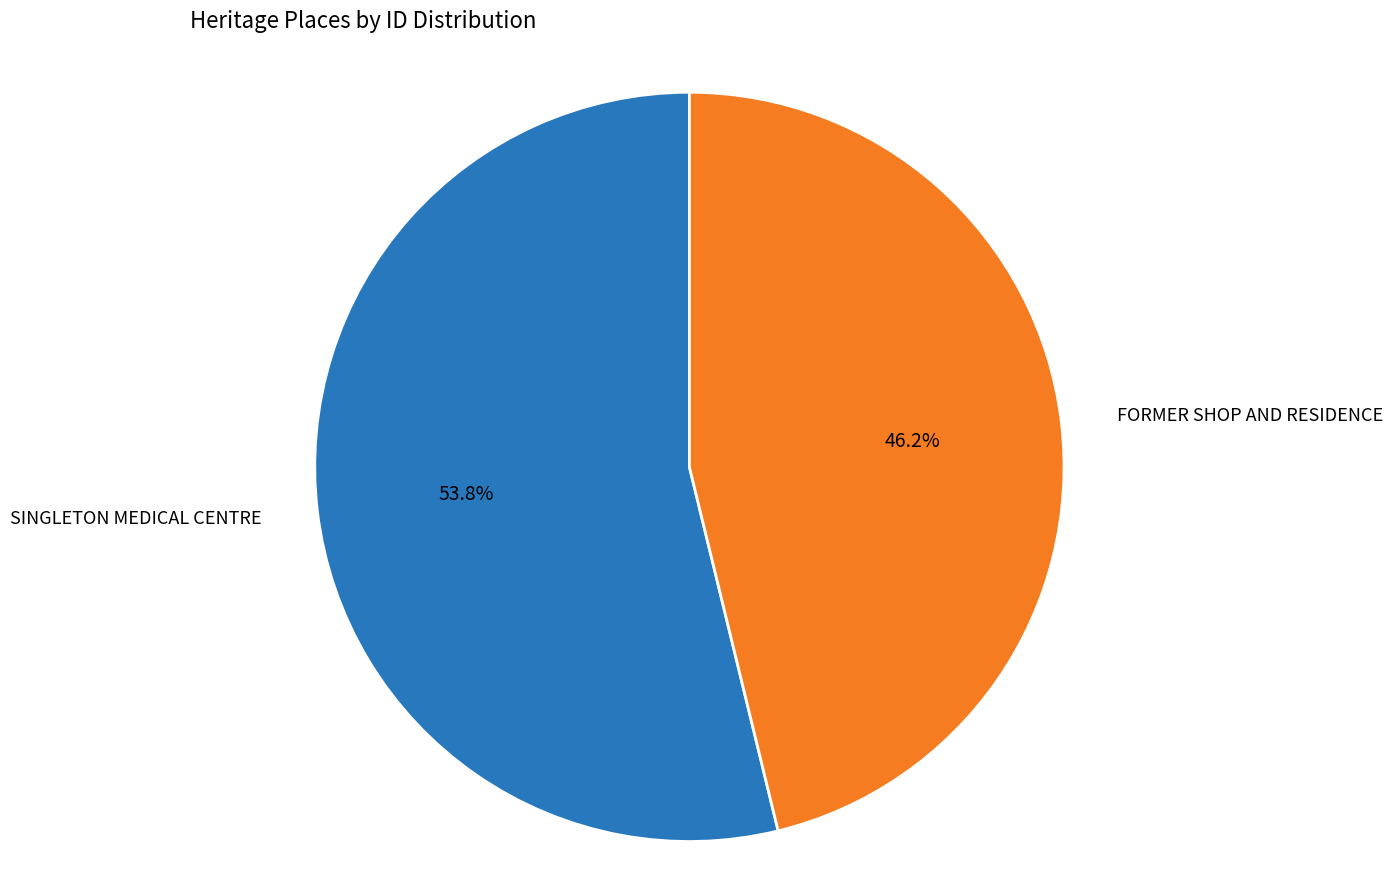

Is there any slice that represents more than half of the pie?

Yes